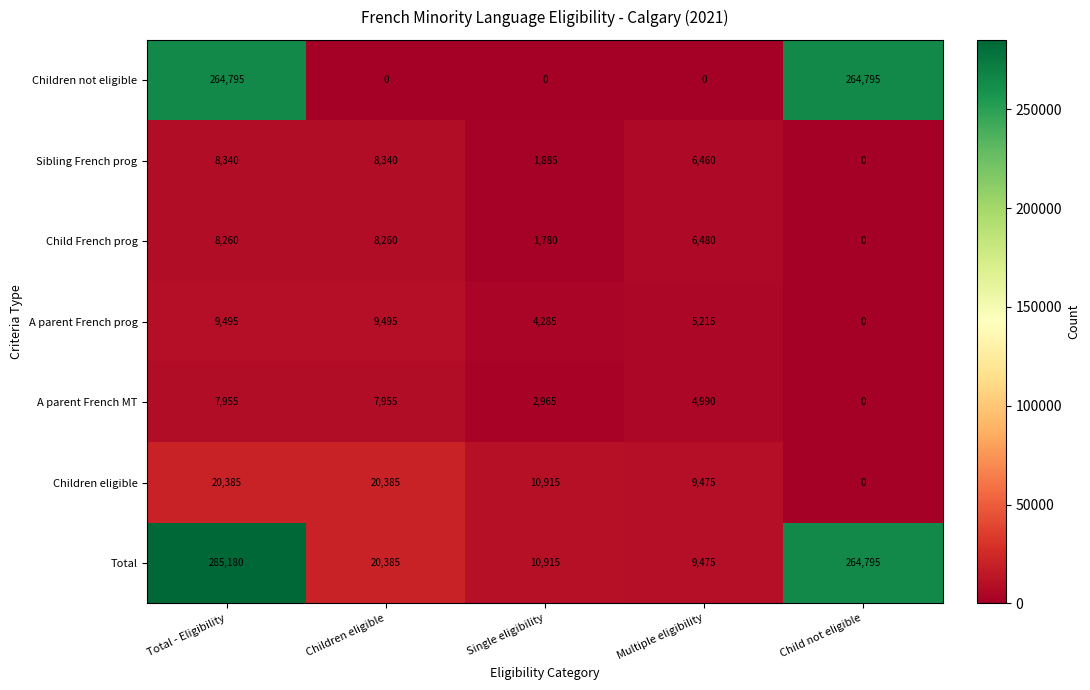

True or false: A parent French prog has a value of 13386 at Total - Eligibility.

False